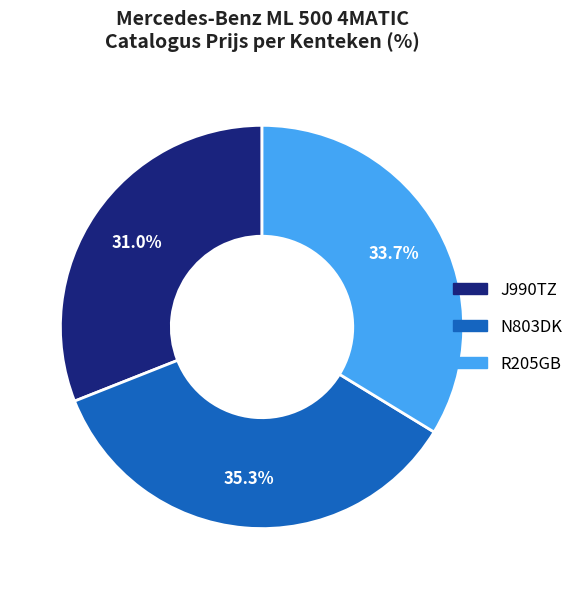

The N803DK slice represents 49% of the pie. True or false?

False